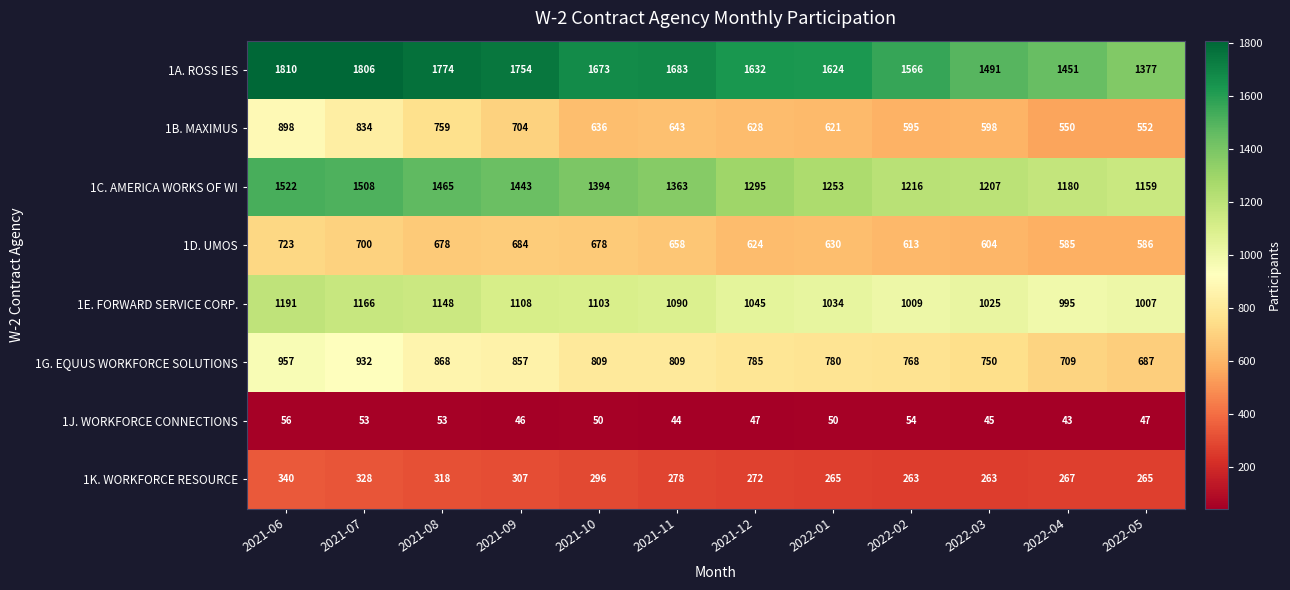

Which series has the largest range (max minus min)?

1A. ROSS IES